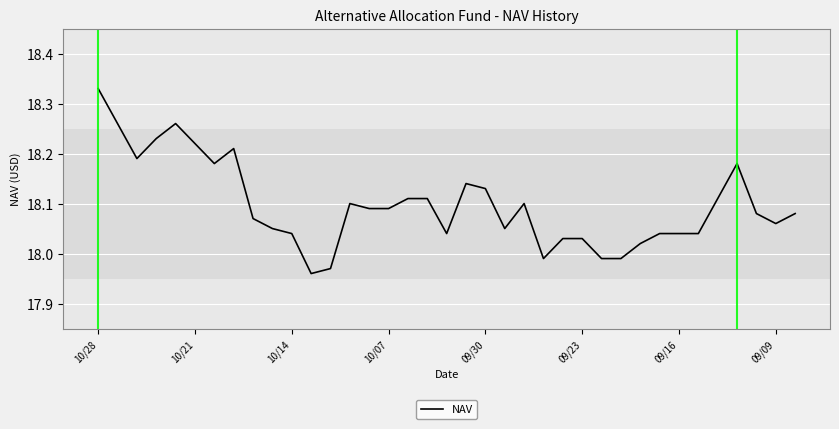

What is the difference between the maximum and minimum values?

0.4